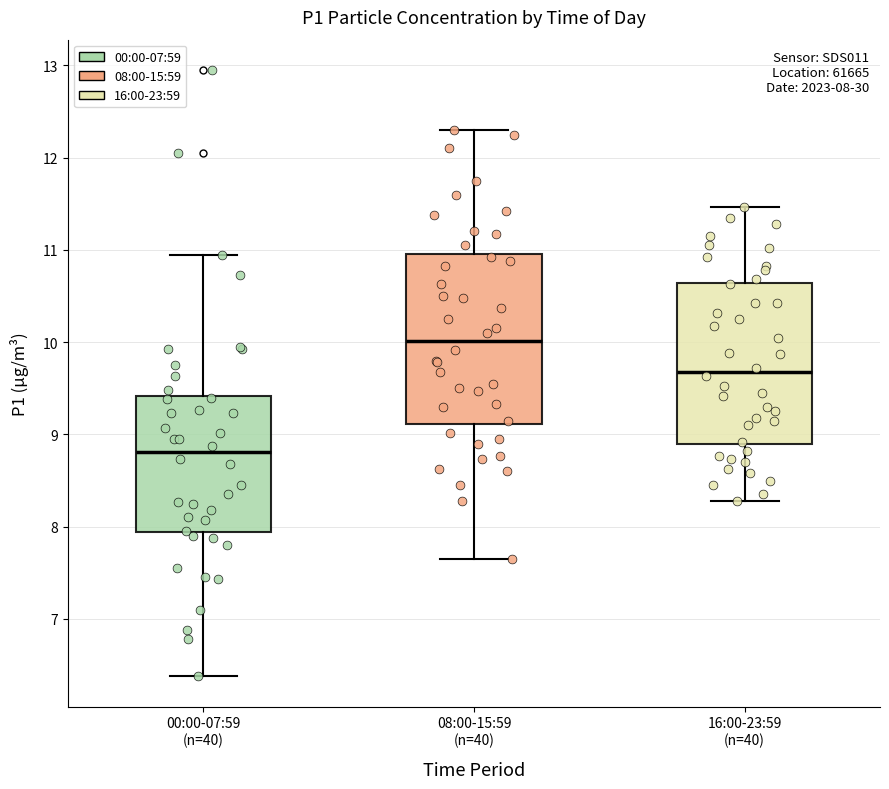

Which box's median line is the highest?

08:00-15:59 (n=40)